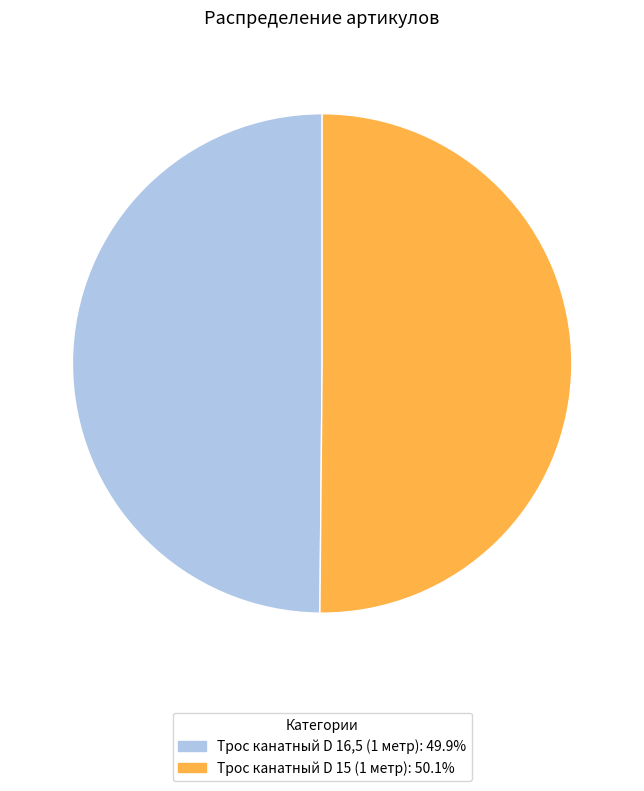

Approximately how many times larger is the value at Трос канатный D 15 (1 метр): 50.1% compared to Трос канатный D 16,5 (1 метр): 49.9%?

1.0